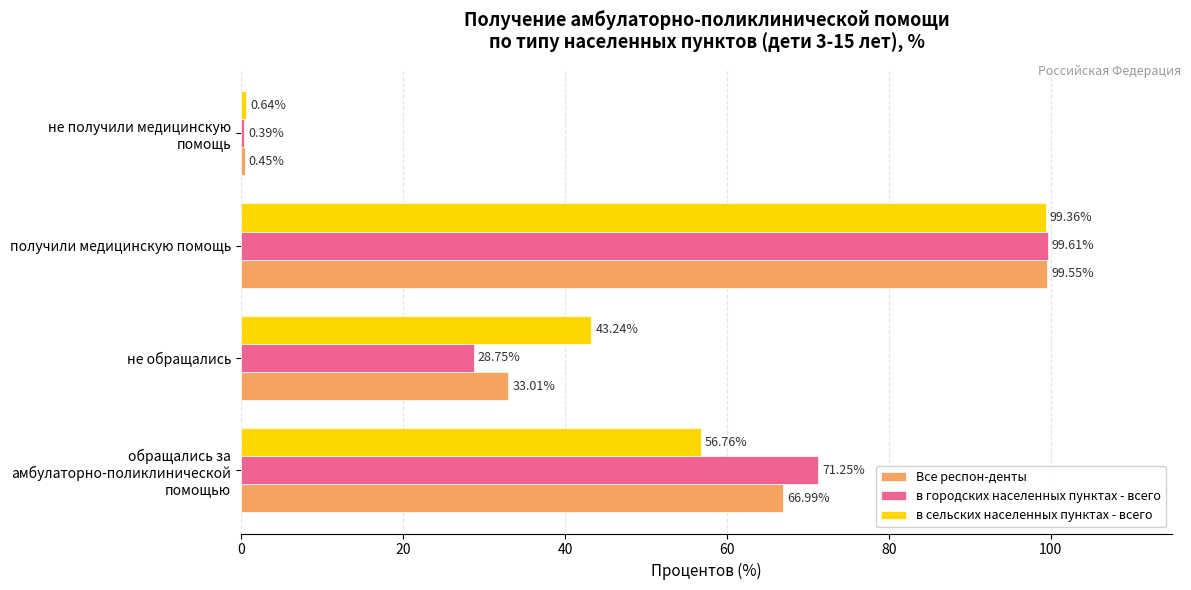

What are all the series names shown in the legend?

Все респон-денты, в городских населенных пунктах - всего, в сельских населенных пунктах - всего